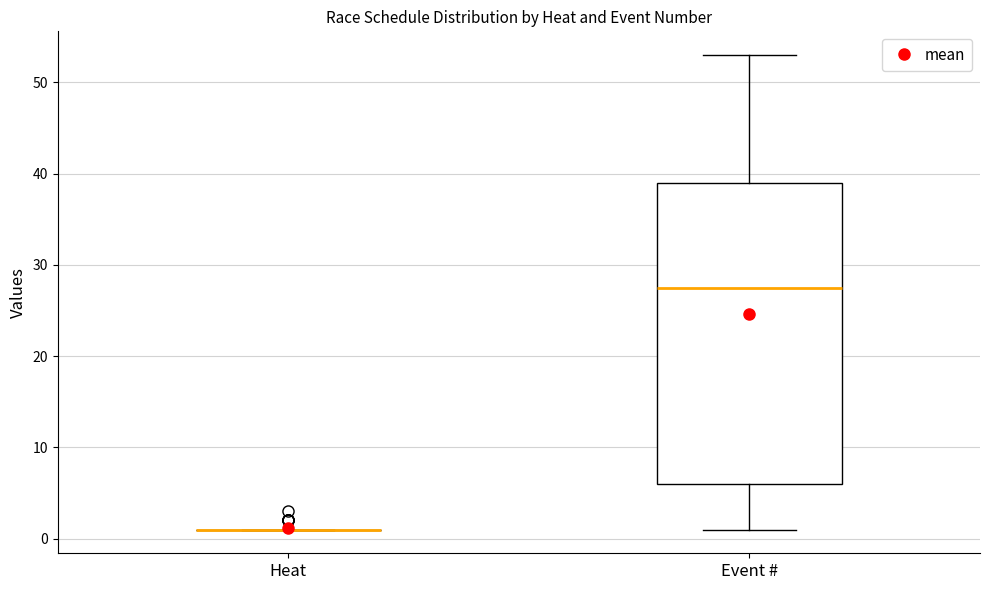

Which box is the tallest, from its lower edge to its upper edge?

Event #